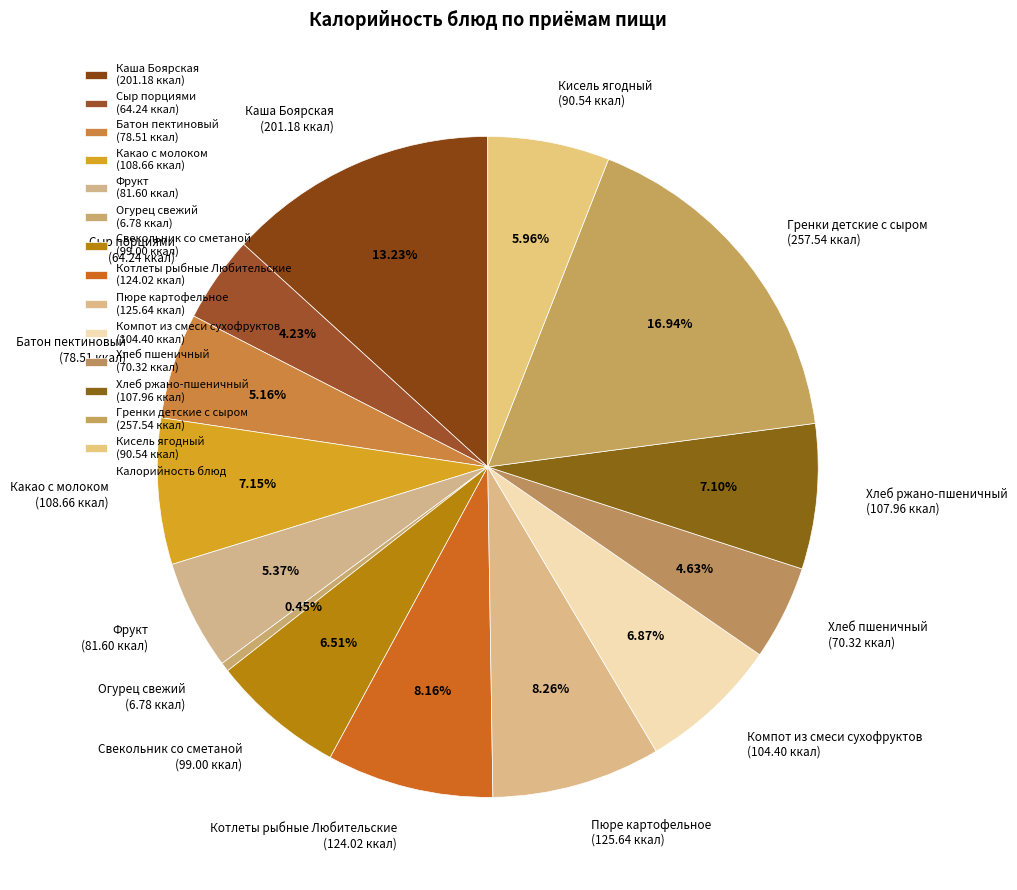

How many slices are in this pie chart?

14